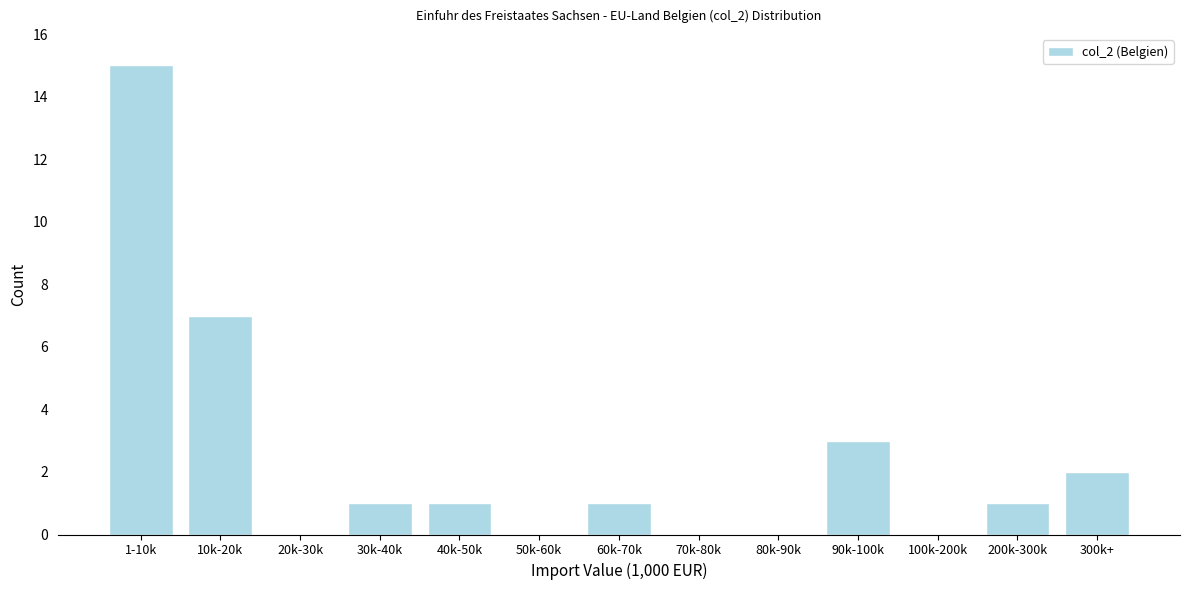

Reading right to left, transcribe all the data shown in this chart.

300k+=2	200k-300k=1	100k-200k=0	90k-100k=3	80k-90k=0	70k-80k=0	60k-70k=1	50k-60k=0	40k-50k=1	30k-40k=1	20k-30k=0	10k-20k=7	1-10k=15